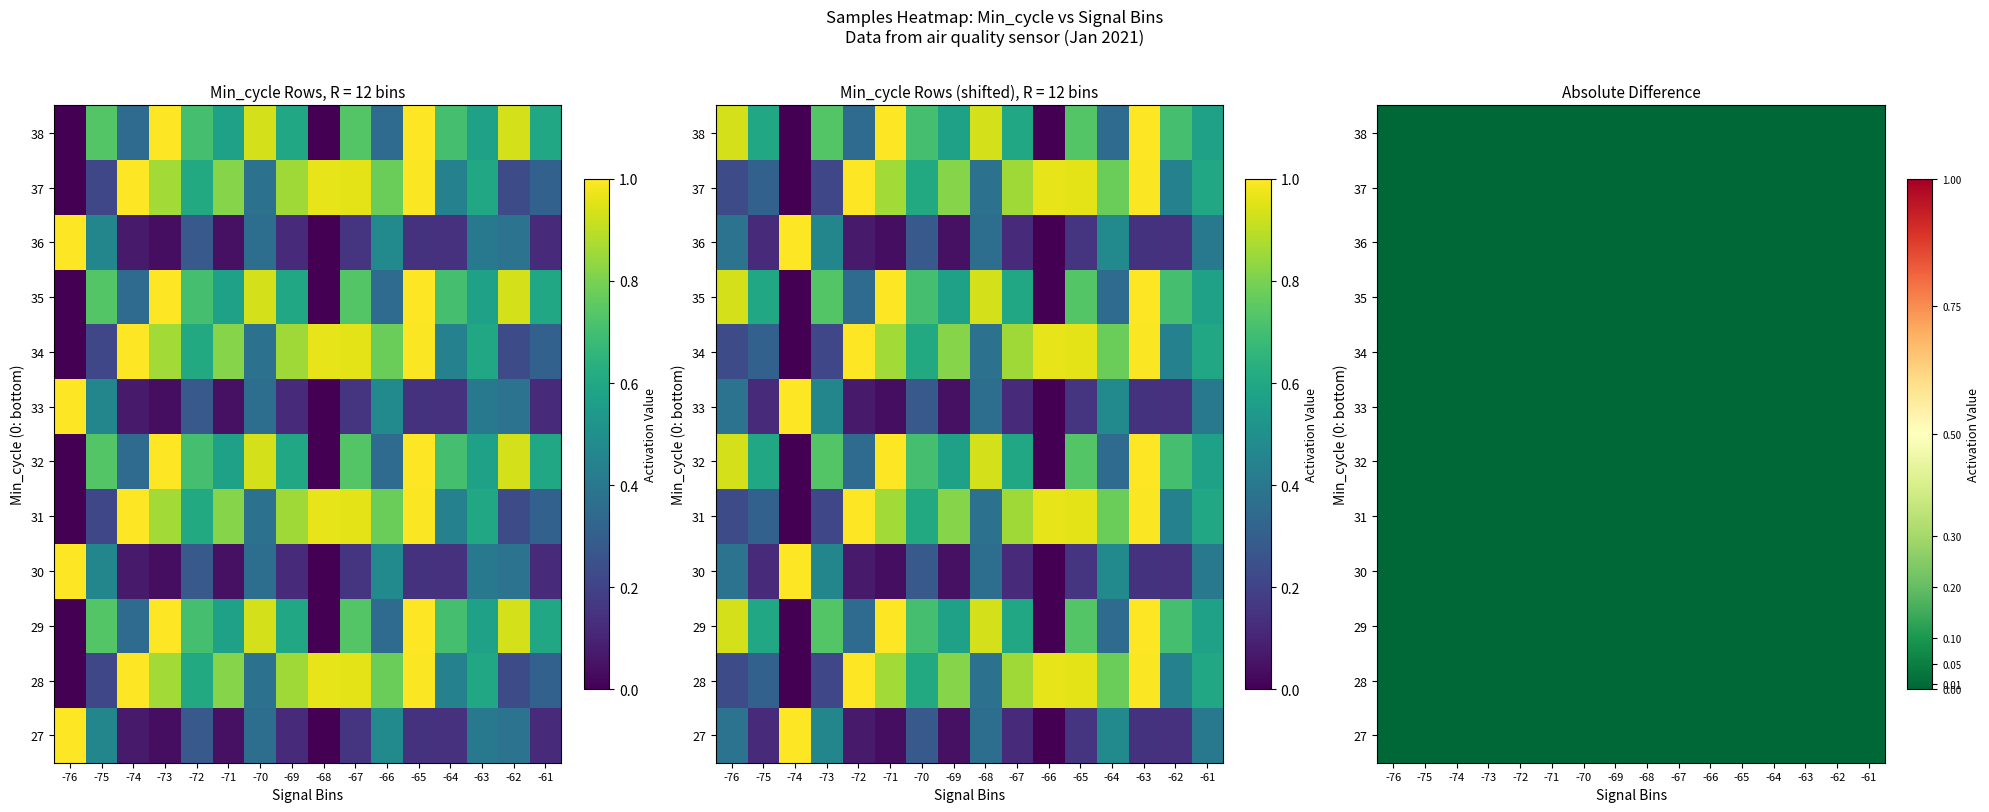

Reading right to left, transcribe all the data shown in this chart.

27: 0.1	0.4	0.4	0.1	0.1	0.5	0.2	0.0	0.1	0.4	0.0	0.3	0.0	0.1	0.5	1.0
28: 0.3	0.2	0.6	0.4	1.0	0.8	1.0	1.0	0.9	0.4	0.8	0.6	0.9	1.0	0.2	0.0
29: 0.6	0.9	0.6	0.7	1.0	0.4	0.7	0.0	0.6	0.9	0.6	0.7	1.0	0.4	0.7	0.0
30: 0.1	0.4	0.4	0.1	0.1	0.5	0.2	0.0	0.1	0.4	0.0	0.3	0.0	0.1	0.5	1.0
31: 0.3	0.2	0.6	0.4	1.0	0.8	1.0	1.0	0.9	0.4	0.8	0.6	0.9	1.0	0.2	0.0
32: 0.6	0.9	0.6	0.7	1.0	0.4	0.7	0.0	0.6	0.9	0.6	0.7	1.0	0.4	0.7	0.0
33: 0.1	0.4	0.4	0.1	0.1	0.5	0.2	0.0	0.1	0.4	0.0	0.3	0.0	0.1	0.5	1.0
34: 0.3	0.2	0.6	0.4	1.0	0.8	1.0	1.0	0.9	0.4	0.8	0.6	0.9	1.0	0.2	0.0
35: 0.6	0.9	0.6	0.7	1.0	0.4	0.7	0.0	0.6	0.9	0.6	0.7	1.0	0.4	0.7	0.0
36: 0.1	0.4	0.4	0.1	0.1	0.5	0.2	0.0	0.1	0.4	0.0	0.3	0.0	0.1	0.5	1.0
37: 0.3	0.2	0.6	0.4	1.0	0.8	1.0	1.0	0.9	0.4	0.8	0.6	0.9	1.0	0.2	0.0
38: 0.6	0.9	0.6	0.7	1.0	0.4	0.7	0.0	0.6	0.9	0.6	0.7	1.0	0.4	0.7	0.0